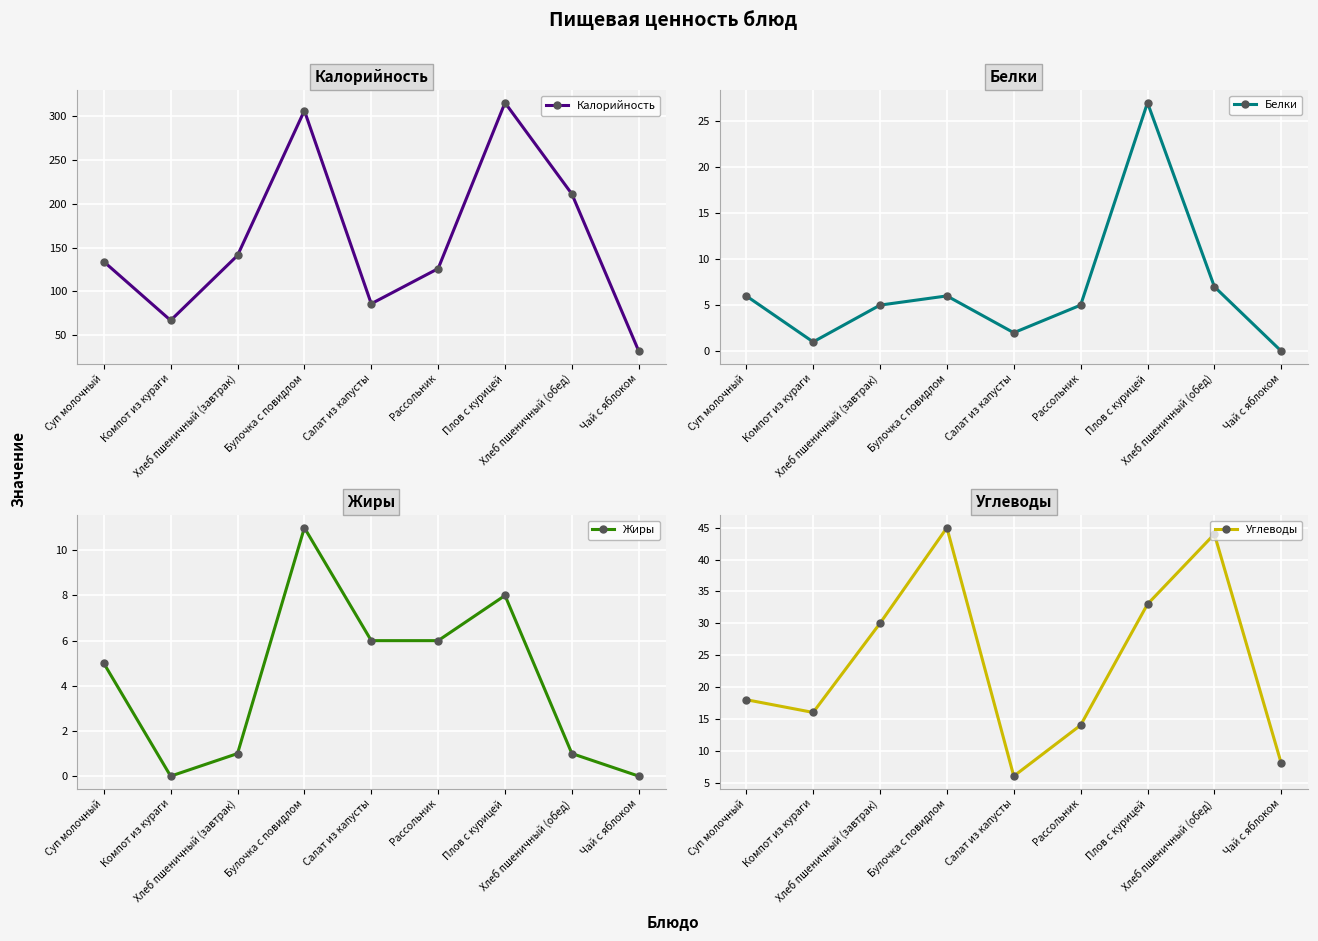

What is the label of the 7th point from the right?

Хлеб пшеничный (завтрак)